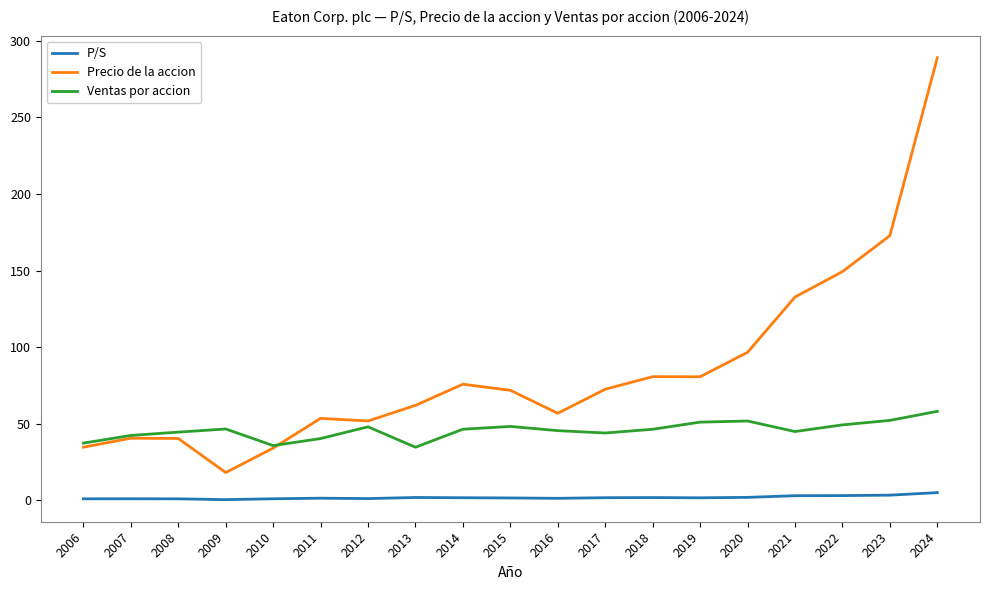

At which category is the sum across all series the highest?

2024